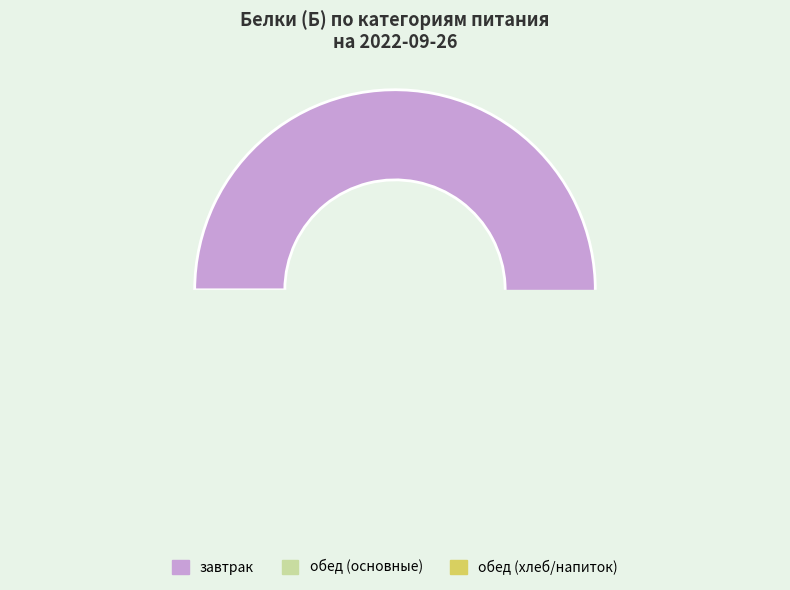

The сыр порциями (российский) slice represents 22% of the pie. True or false?

False